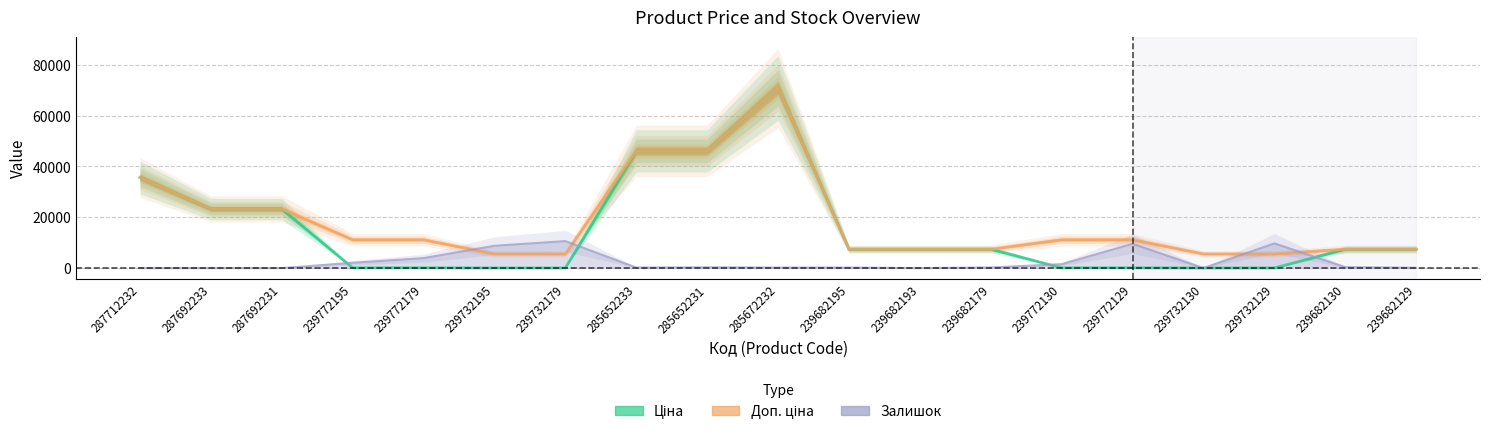

Reading right to left, extract all data points from this chart.

Ціна: 7436.2	7436.2	55.9	55.9	111.7	111.7	7436.2	7436.2	7436.2	70906.0	46143.9	46143.9	55.9	55.9	111.7	111.7	23278.2	23278.2	35659.4
Доп. ціна: 7436.2	7436.2	5585.0	5585.0	11169.0	11169.0	7436.2	7436.2	7436.2	70906.0	46143.9	46143.9	5585.0	5585.0	11169.0	11169.0	23278.2	23278.2	35659.4
Залишок: 131.1	393.4	9731.0	26.2	9573.6	1547.5	262.3	0.0	209.8	209.8	314.7	209.8	10635.9	8786.7	3934.4	2098.3	0.0	0.0	0.0